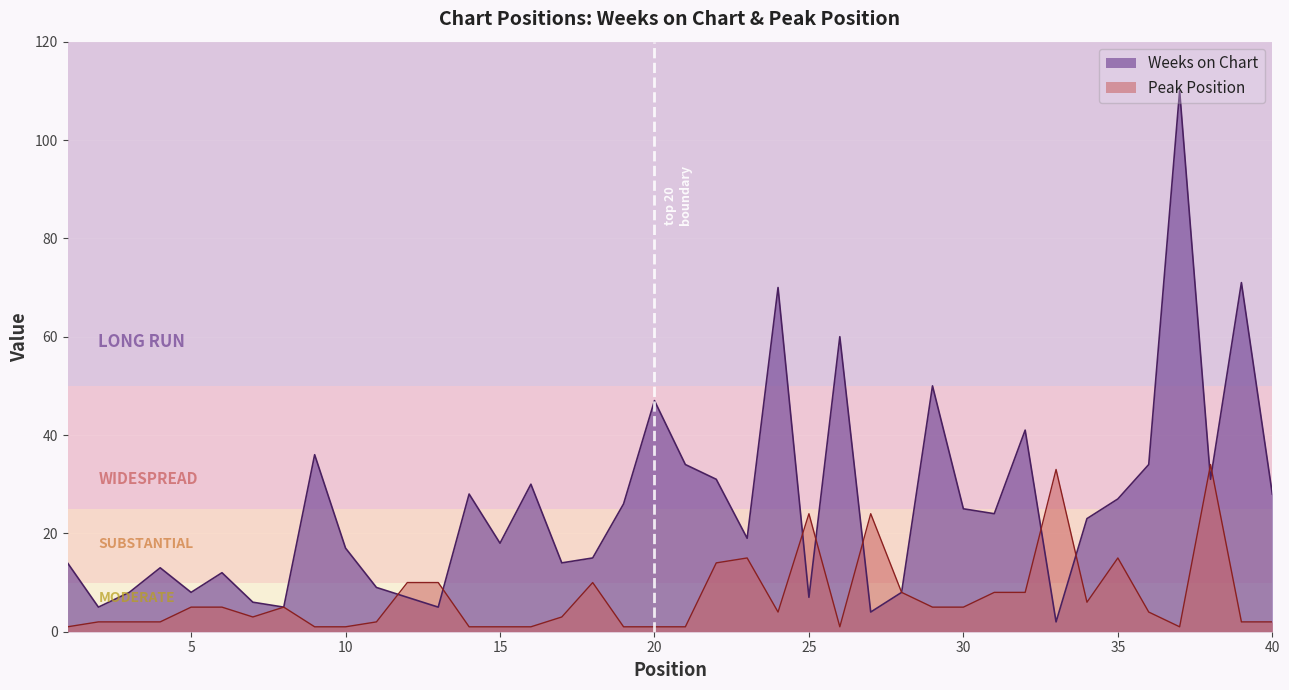

Which series ends up on top after the final intersection of Peak Position and Weeks on Chart?

Weeks on Chart